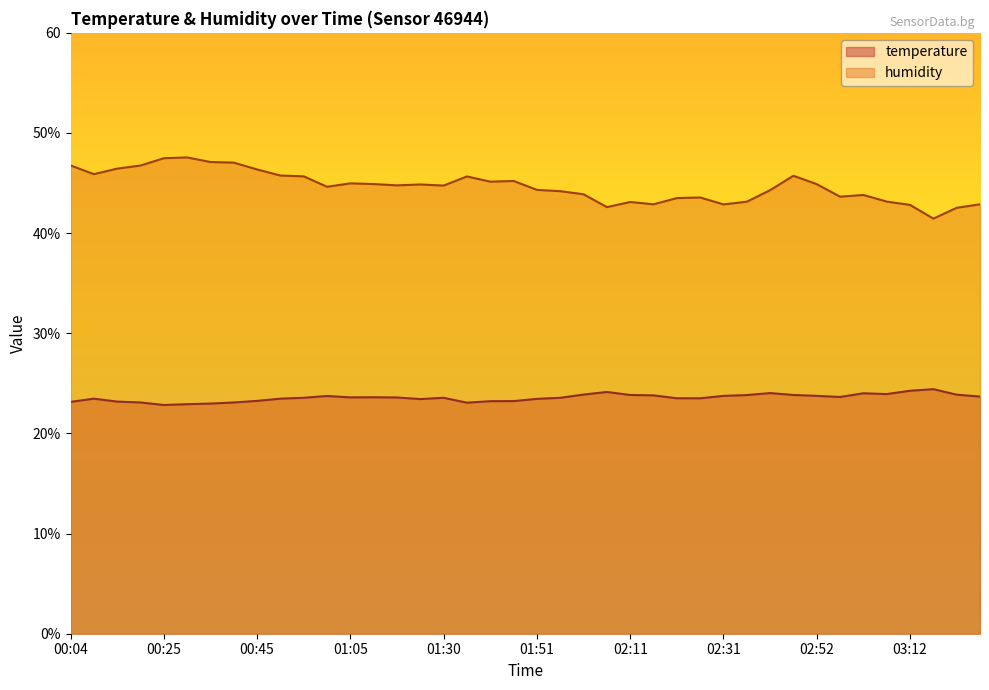

How many categories are shown in the chart?

40